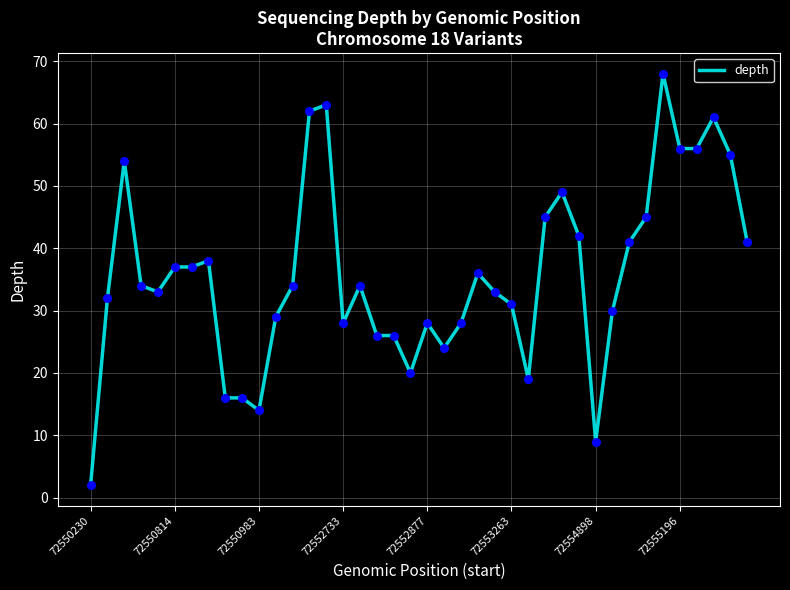

What is the maximum value shown in the chart?

68